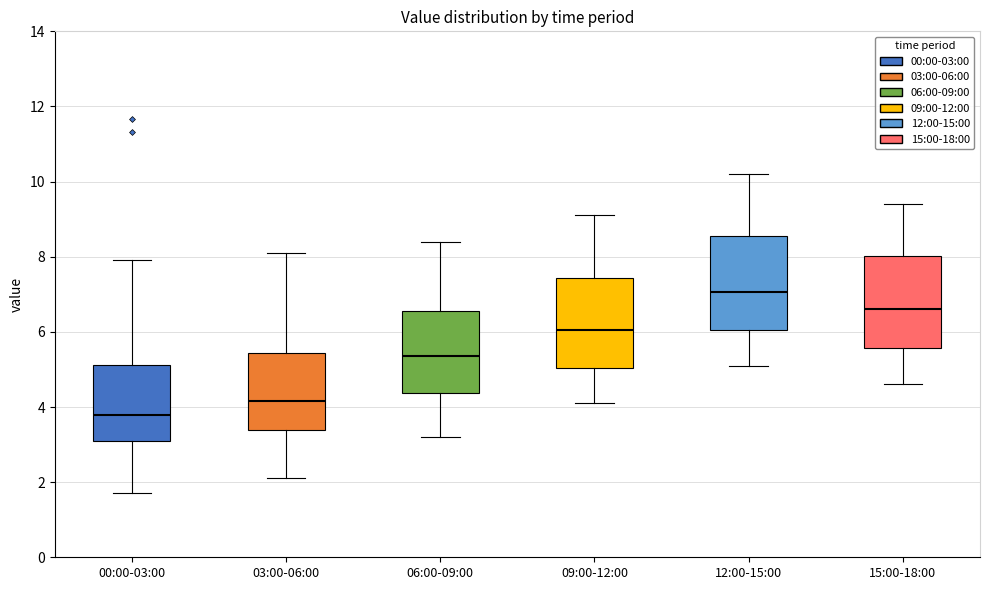

Where does the median line of the box for 00:00-03:00 sit on the y-axis? The values are not printed on the chart, so give them approximately, as read against the axis.

3.8